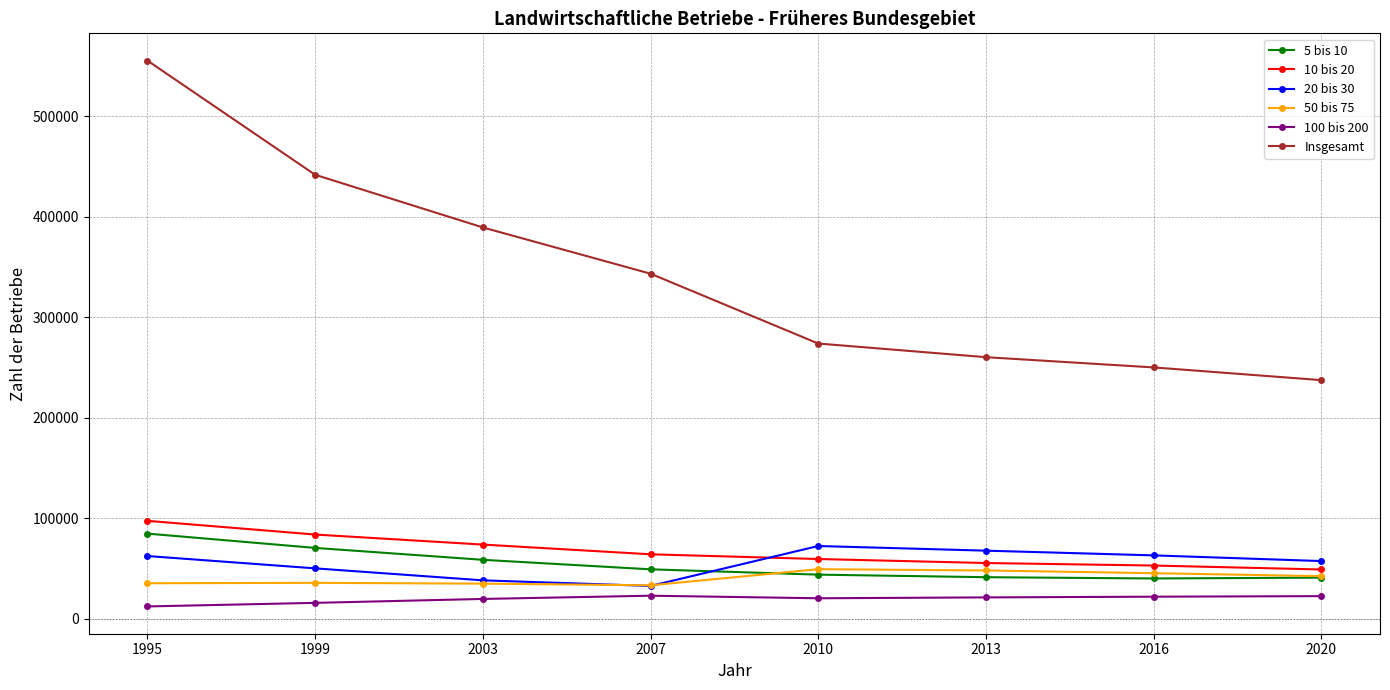

List the series in order of their peak value, lowest first.

100 bis 200, 50 bis 75, 20 bis 30, 5 bis 10, 10 bis 20, Insgesamt